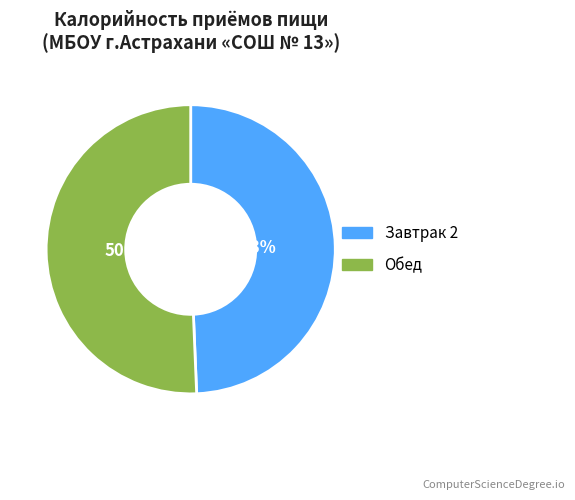

Is there a majority slice in this chart?

Yes